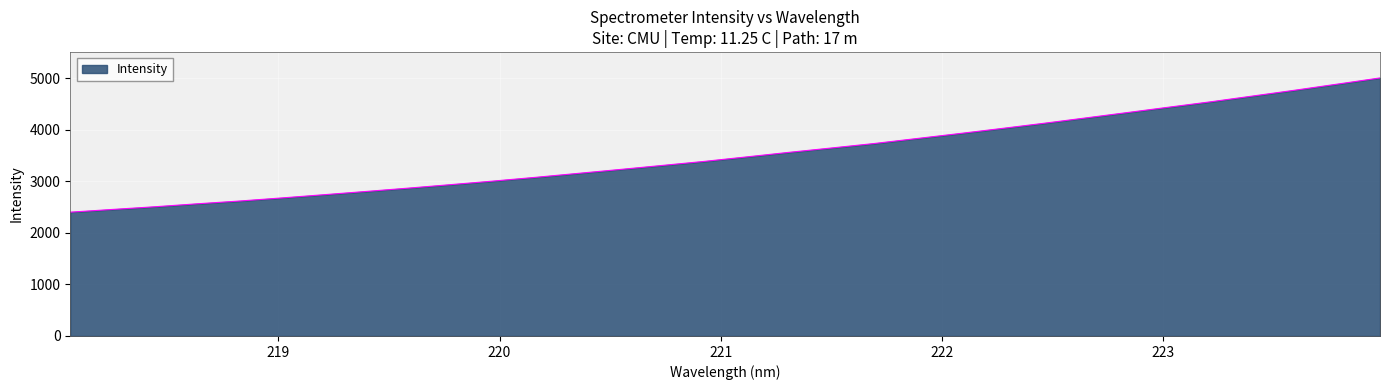

What is the minimum value shown in the chart?

2400.5